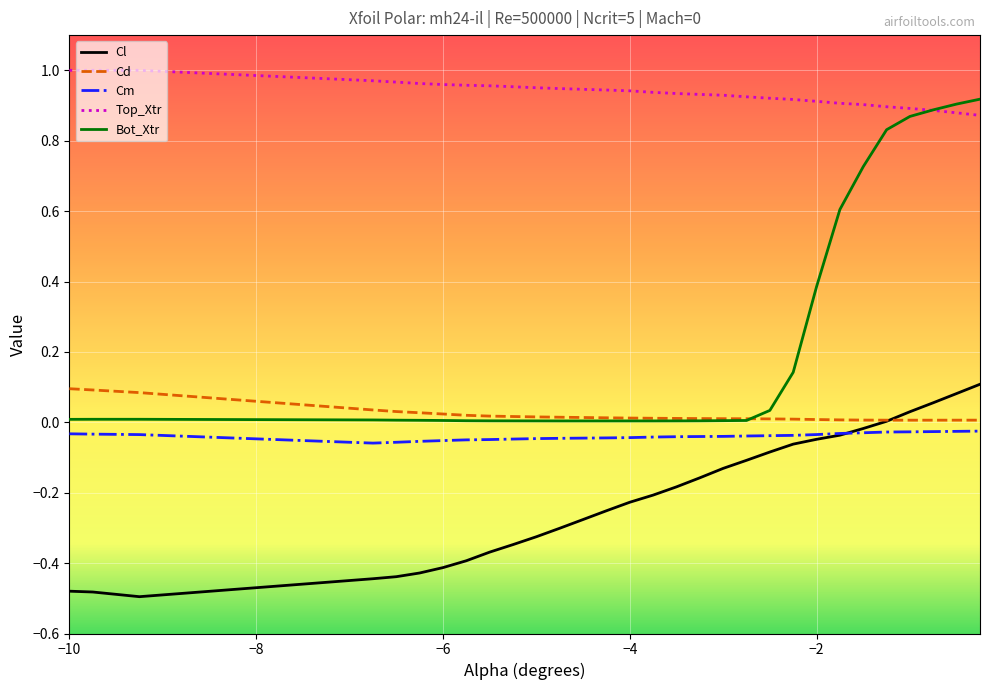

Which series has the widest spread of values?

Bot_Xtr